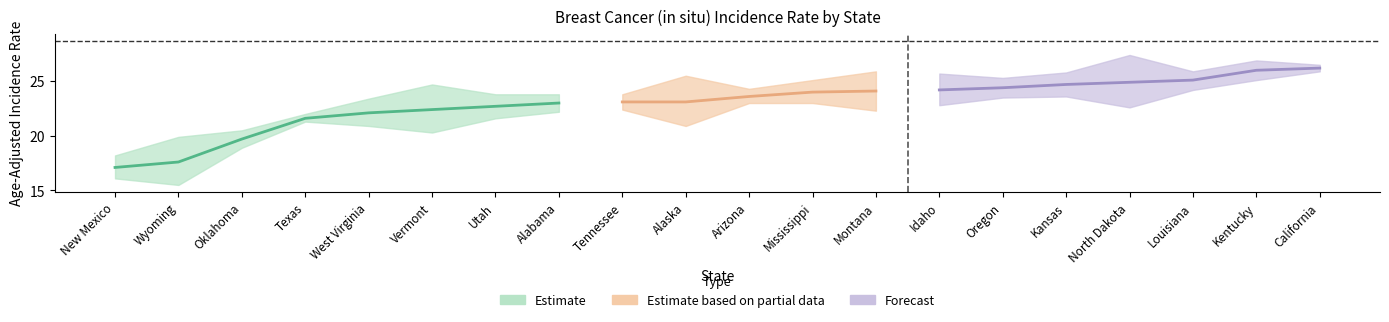

What is the average value of the Upper CI series?

24.2